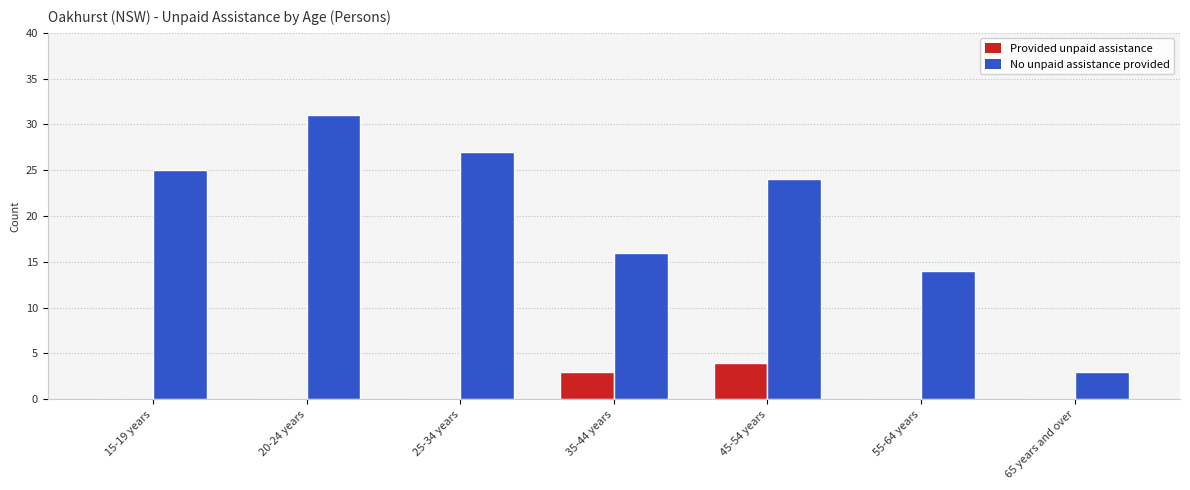

Which category has the highest value in the No unpaid assistance provided series?

20-24 years